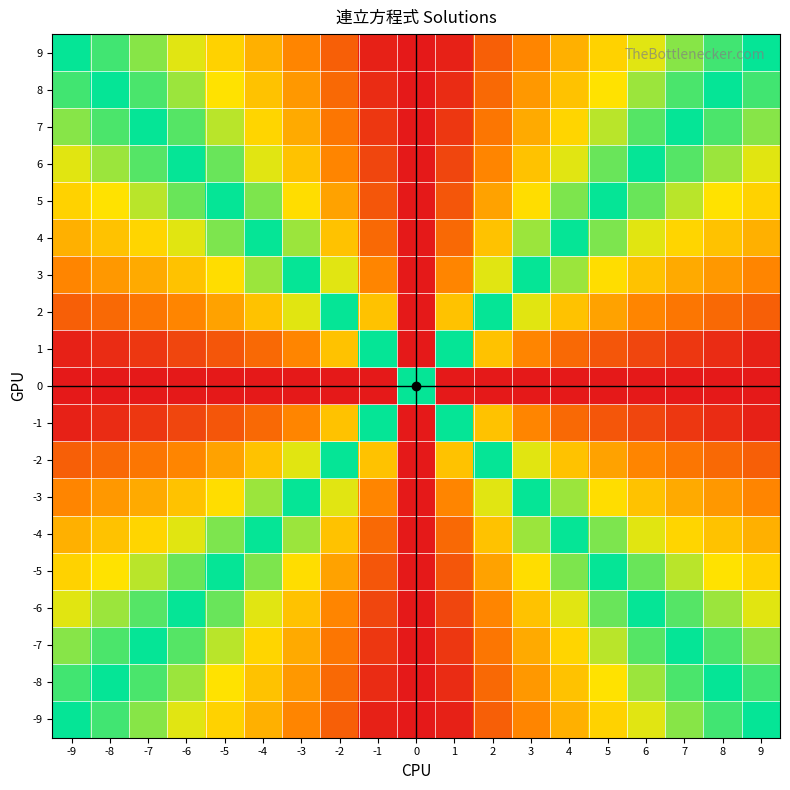

Reading right to left, extract all data points from this chart.

-9: 9=0.0	8=-0.2	7=-0.4	6=-0.6	5=-0.8	4=-1.2	3=-1.6	2=-2.2	1=-3.2	0=3.3	-1=-3.2	-2=-2.2	-3=-1.6	-4=-1.2	-5=-0.8	-6=-0.6	-7=-0.4	-8=-0.2	-9=0.0
-8: 9=0.2	8=0.0	7=-0.2	6=-0.4	5=-0.7	4=-1.0	3=-1.4	2=-2.0	1=-3.0	0=3.3	-1=-3.0	-2=-2.0	-3=-1.4	-4=-1.0	-5=-0.7	-6=-0.4	-7=-0.2	-8=0.0	-9=0.2
-7: 9=0.4	8=0.2	7=0.0	6=-0.2	5=-0.5	4=-0.8	3=-1.2	2=-1.8	1=-2.8	0=3.3	-1=-2.8	-2=-1.8	-3=-1.2	-4=-0.8	-5=-0.5	-6=-0.2	-7=0.0	-8=0.2	-9=0.4
-6: 9=0.6	8=0.4	7=0.2	6=0.0	5=-0.3	4=-0.6	3=-1.0	2=-1.6	1=-2.6	0=3.3	-1=-2.6	-2=-1.6	-3=-1.0	-4=-0.6	-5=-0.3	-6=0.0	-7=0.2	-8=0.4	-9=0.6
-5: 9=0.8	8=0.7	7=0.5	6=0.3	5=0.0	4=-0.3	3=-0.7	2=-1.3	1=-2.3	0=3.3	-1=-2.3	-2=-1.3	-3=-0.7	-4=-0.3	-5=0.0	-6=0.3	-7=0.5	-8=0.7	-9=0.8
-4: 9=1.2	8=1.0	7=0.8	6=0.6	5=0.3	4=0.0	3=-0.4	2=-1.0	1=-2.0	0=3.3	-1=-2.0	-2=-1.0	-3=-0.4	-4=0.0	-5=0.3	-6=0.6	-7=0.8	-8=1.0	-9=1.2
-3: 9=1.6	8=1.4	7=1.2	6=1.0	5=0.7	4=0.4	3=0.0	2=-0.6	1=-1.6	0=3.3	-1=-1.6	-2=-0.6	-3=0.0	-4=0.4	-5=0.7	-6=1.0	-7=1.2	-8=1.4	-9=1.6
-2: 9=2.2	8=2.0	7=1.8	6=1.6	5=1.3	4=1.0	3=0.6	2=0.0	1=-1.0	0=3.3	-1=-1.0	-2=0.0	-3=0.6	-4=1.0	-5=1.3	-6=1.6	-7=1.8	-8=2.0	-9=2.2
-1: 9=3.2	8=3.0	7=2.8	6=2.6	5=2.3	4=2.0	3=1.6	2=1.0	1=0.0	0=3.3	-1=0.0	-2=1.0	-3=1.6	-4=2.0	-5=2.3	-6=2.6	-7=2.8	-8=3.0	-9=3.2
0: 9=3.3	8=3.3	7=3.3	6=3.3	5=3.3	4=3.3	3=3.3	2=3.3	1=3.3	0=0.0	-1=-3.3	-2=-3.3	-3=-3.3	-4=-3.3	-5=-3.3	-6=-3.3	-7=-3.3	-8=-3.3	-9=-3.3
1: 9=3.2	8=3.0	7=2.8	6=2.6	5=2.3	4=2.0	3=1.6	2=1.0	1=0.0	0=-3.3	-1=0.0	-2=1.0	-3=1.6	-4=2.0	-5=2.3	-6=2.6	-7=2.8	-8=3.0	-9=3.2
2: 9=2.2	8=2.0	7=1.8	6=1.6	5=1.3	4=1.0	3=0.6	2=0.0	1=-1.0	0=-3.3	-1=-1.0	-2=0.0	-3=0.6	-4=1.0	-5=1.3	-6=1.6	-7=1.8	-8=2.0	-9=2.2
3: 9=1.6	8=1.4	7=1.2	6=1.0	5=0.7	4=0.4	3=0.0	2=-0.6	1=-1.6	0=-3.3	-1=-1.6	-2=-0.6	-3=0.0	-4=0.4	-5=0.7	-6=1.0	-7=1.2	-8=1.4	-9=1.6
4: 9=1.2	8=1.0	7=0.8	6=0.6	5=0.3	4=0.0	3=-0.4	2=-1.0	1=-2.0	0=-3.3	-1=-2.0	-2=-1.0	-3=-0.4	-4=0.0	-5=0.3	-6=0.6	-7=0.8	-8=1.0	-9=1.2
5: 9=0.8	8=0.7	7=0.5	6=0.3	5=0.0	4=-0.3	3=-0.7	2=-1.3	1=-2.3	0=-3.3	-1=-2.3	-2=-1.3	-3=-0.7	-4=-0.3	-5=0.0	-6=0.3	-7=0.5	-8=0.7	-9=0.8
6: 9=0.6	8=0.4	7=0.2	6=0.0	5=-0.3	4=-0.6	3=-1.0	2=-1.6	1=-2.6	0=-3.3	-1=-2.6	-2=-1.6	-3=-1.0	-4=-0.6	-5=-0.3	-6=0.0	-7=0.2	-8=0.4	-9=0.6
7: 9=0.4	8=0.2	7=0.0	6=-0.2	5=-0.5	4=-0.8	3=-1.2	2=-1.8	1=-2.8	0=-3.3	-1=-2.8	-2=-1.8	-3=-1.2	-4=-0.8	-5=-0.5	-6=-0.2	-7=0.0	-8=0.2	-9=0.4
8: 9=0.2	8=0.0	7=-0.2	6=-0.4	5=-0.7	4=-1.0	3=-1.4	2=-2.0	1=-3.0	0=-3.3	-1=-3.0	-2=-2.0	-3=-1.4	-4=-1.0	-5=-0.7	-6=-0.4	-7=-0.2	-8=0.0	-9=0.2
9: 9=0.0	8=-0.2	7=-0.4	6=-0.6	5=-0.8	4=-1.2	3=-1.6	2=-2.2	1=-3.2	0=-3.3	-1=-3.2	-2=-2.2	-3=-1.6	-4=-1.2	-5=-0.8	-6=-0.6	-7=-0.4	-8=-0.2	-9=0.0